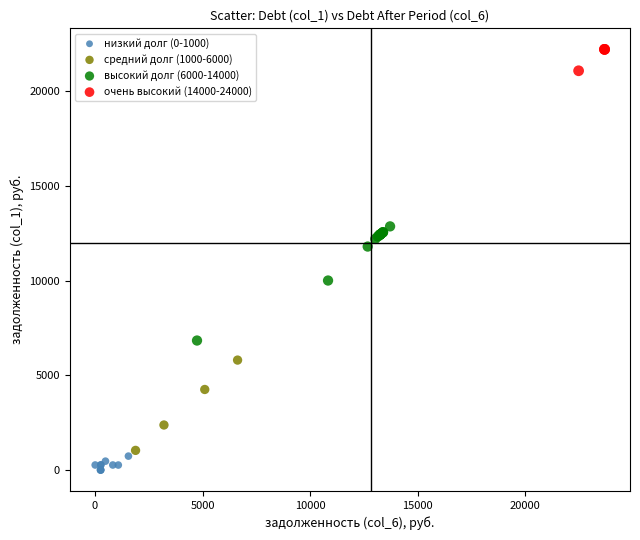

Which series has the widest spread of Y values?

высокий долг (6000-14000)